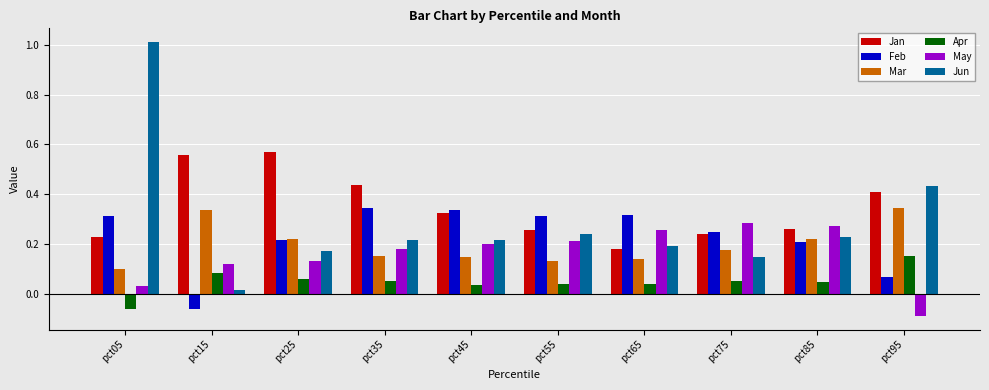

How many distinct data groups are displayed?

6